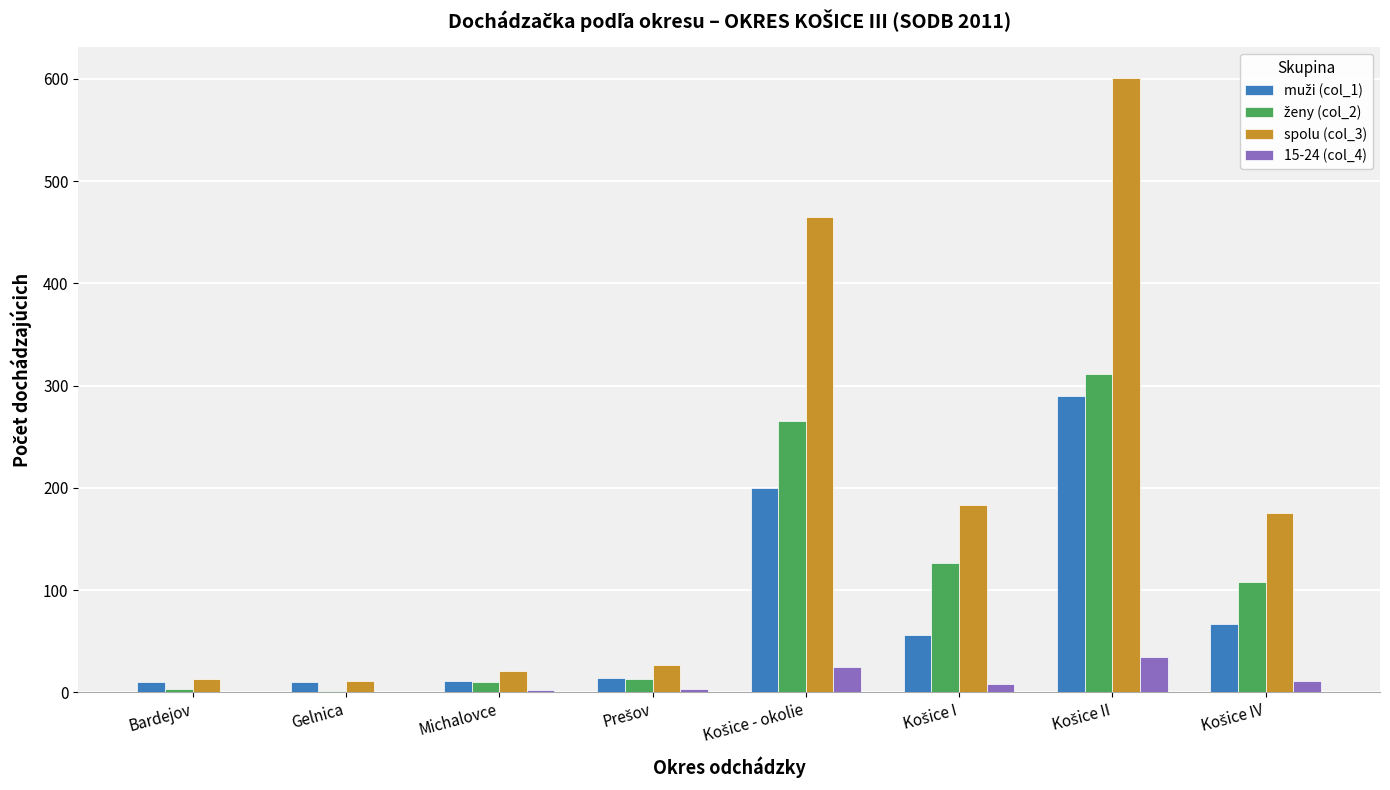

What is the greatest value displayed?

601